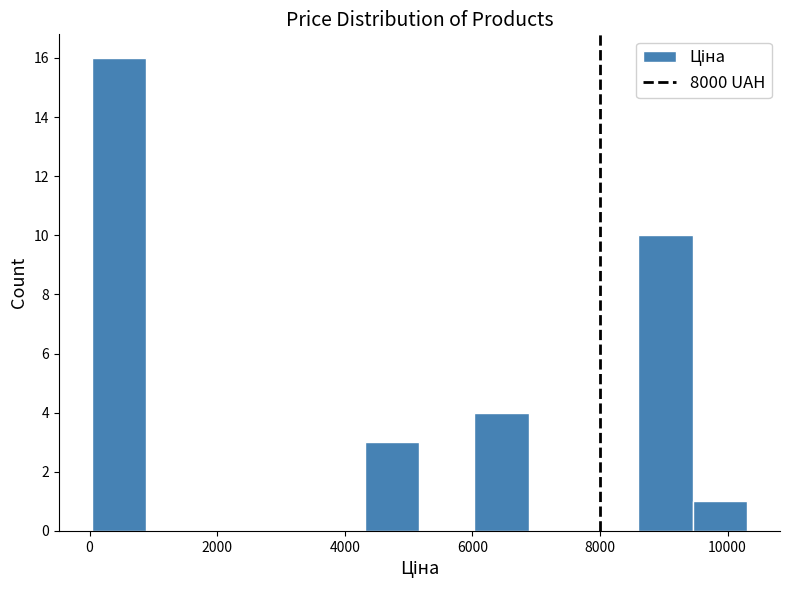

Over which range of the x-axis is the bar tallest?

0 to 800